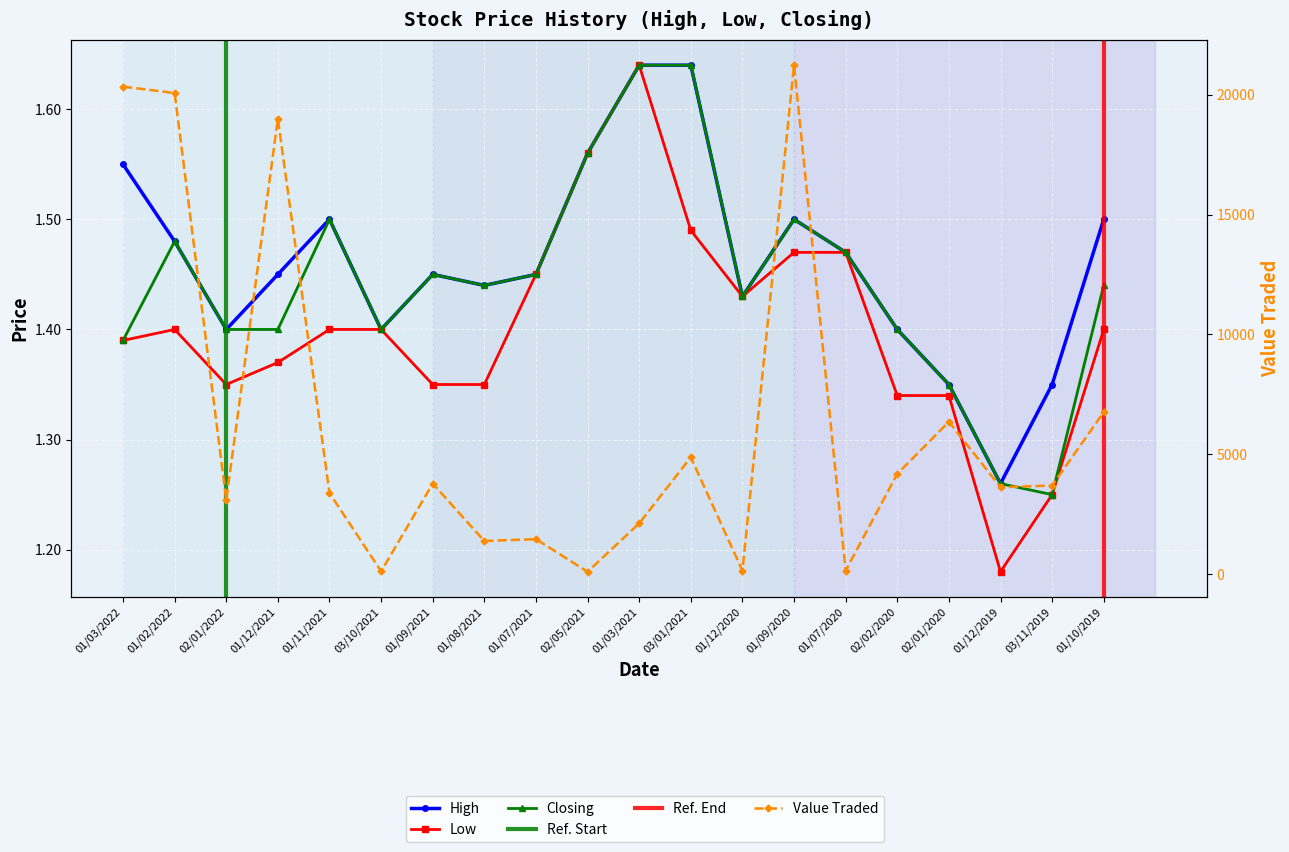

True or false: Low and High intersect in this chart.

False